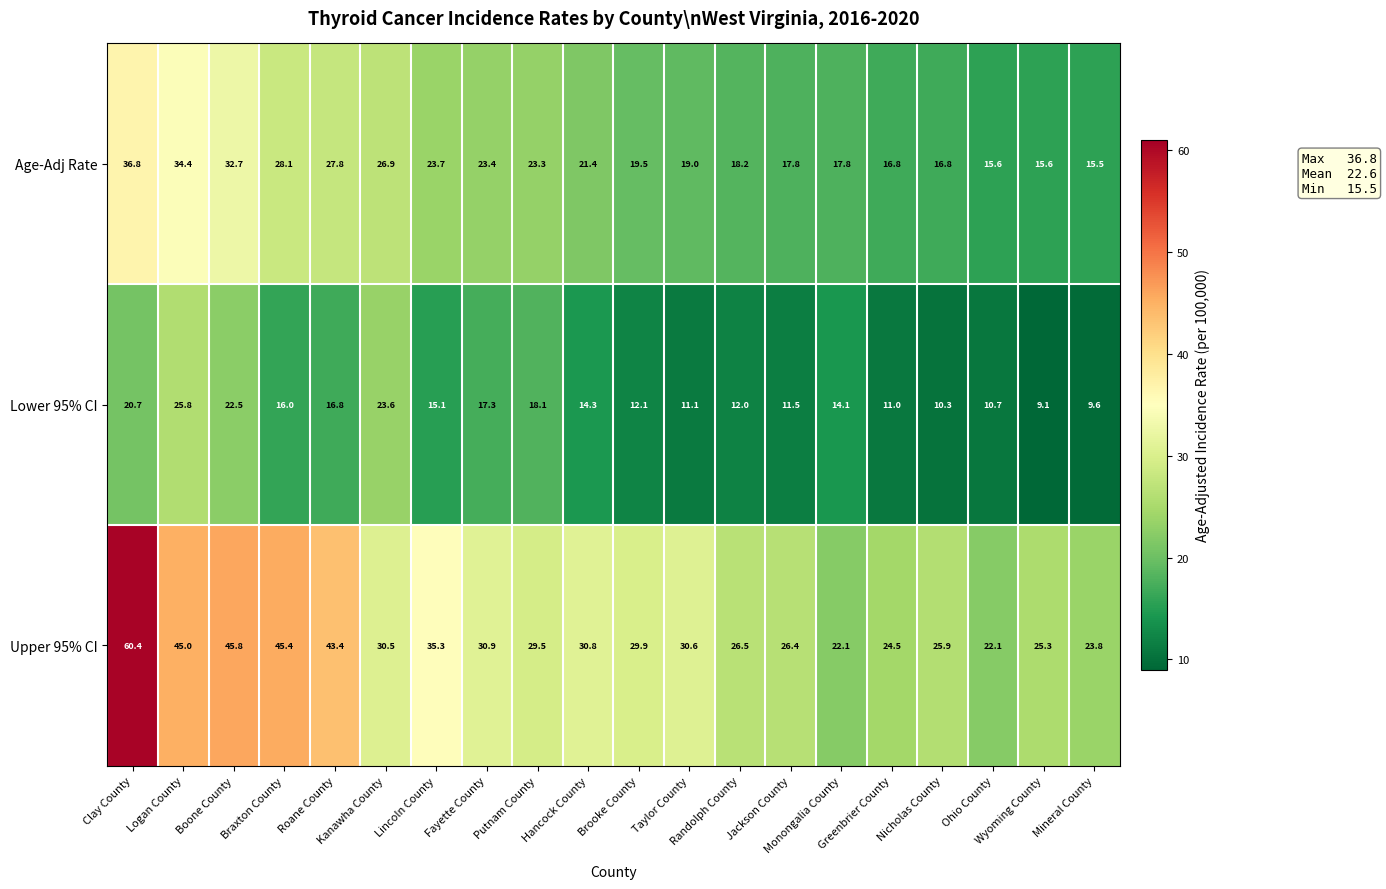

What is the total value across all series at Taylor County?

60.7